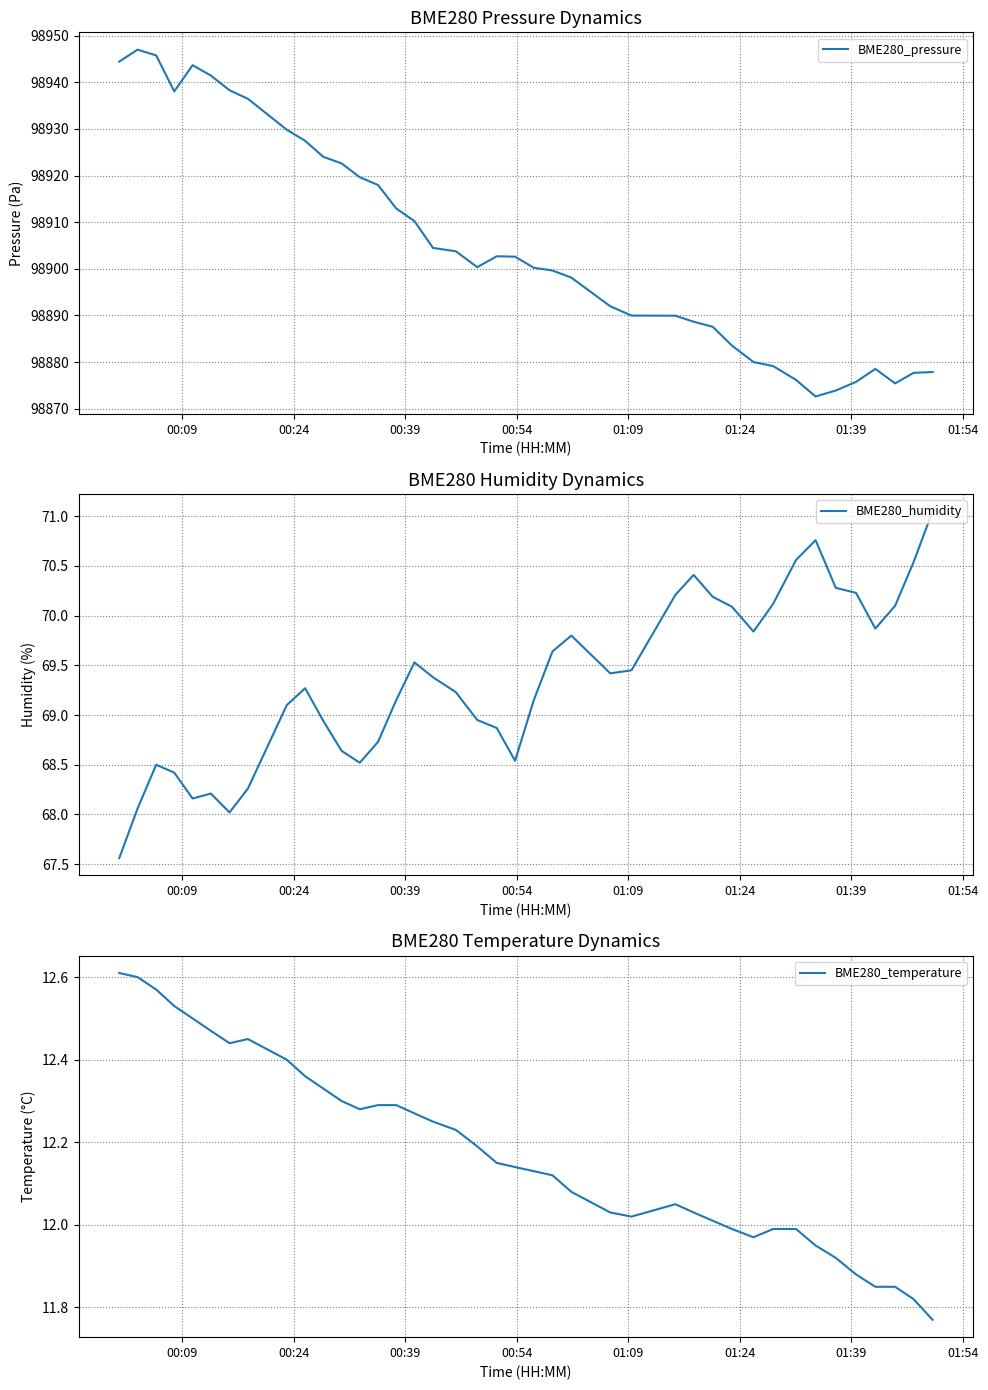

What is the highest value of the BME280_pressure series?

98947.0